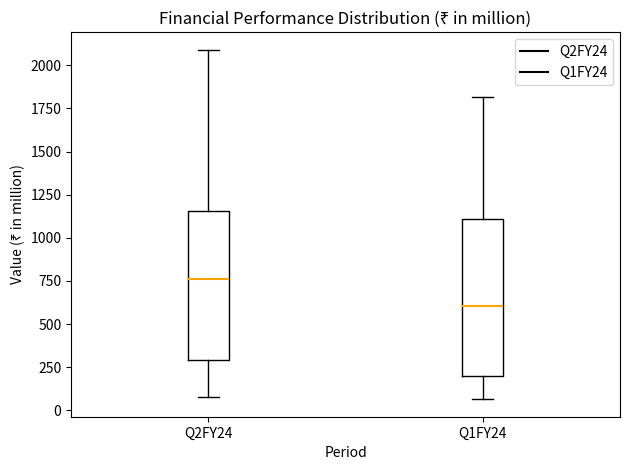

Which box has the highest median line?

Q2FY24